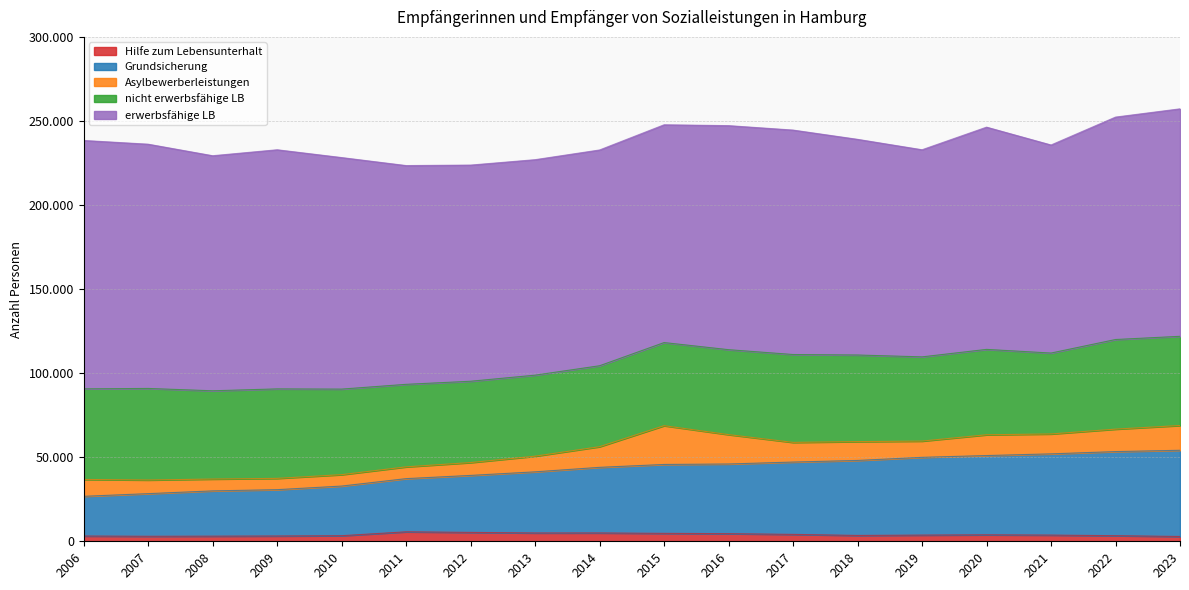

What is the sum of the Grundsicherung values at 2013 and 2023?

87627